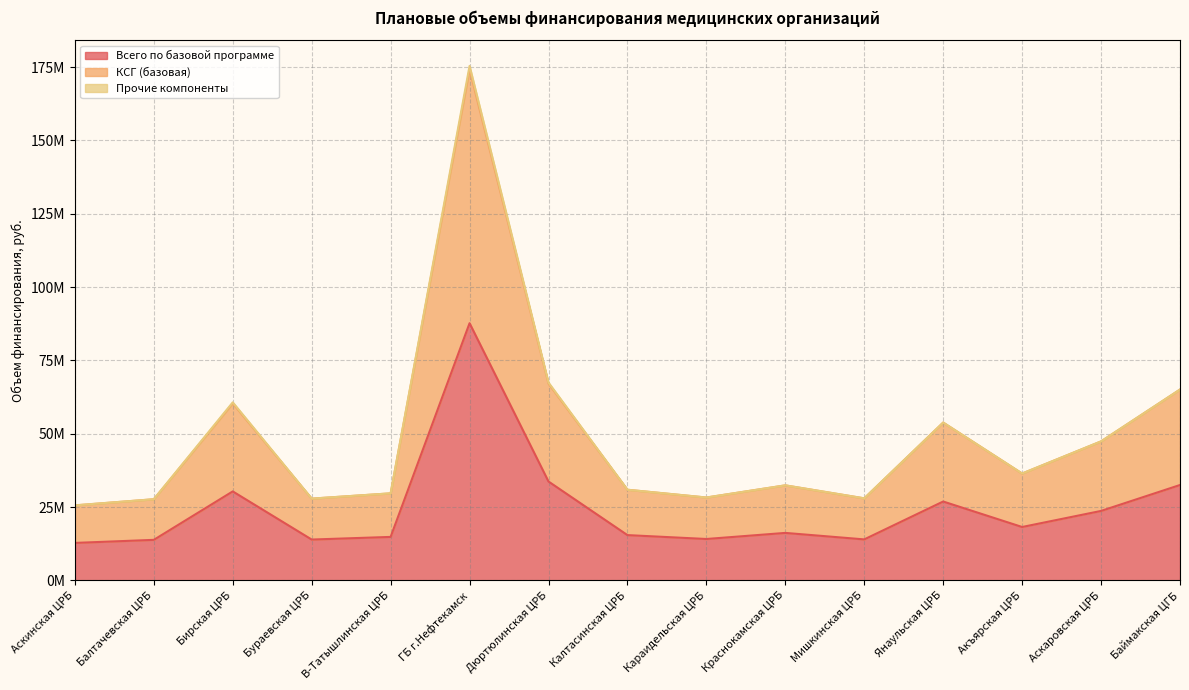

What is the label of the 15th point from the right?

Аскинская ЦРБ